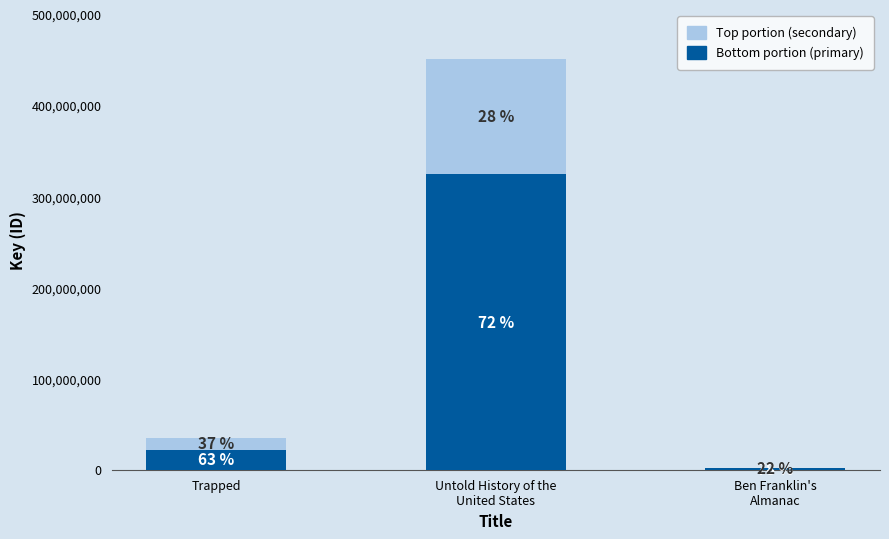

Where is Top portion (secondary) nearest to the value 63292568?

Trapped